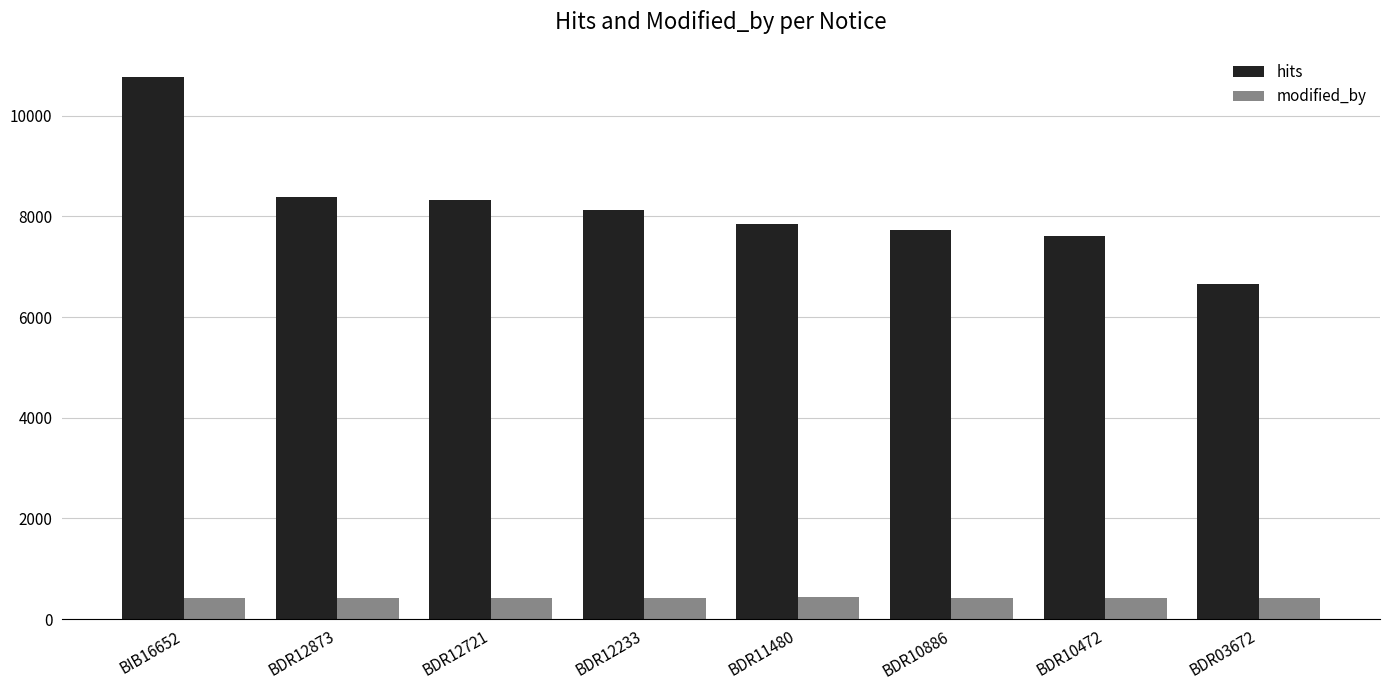

Is it true that hits equals 12753 at BDR12873?

False